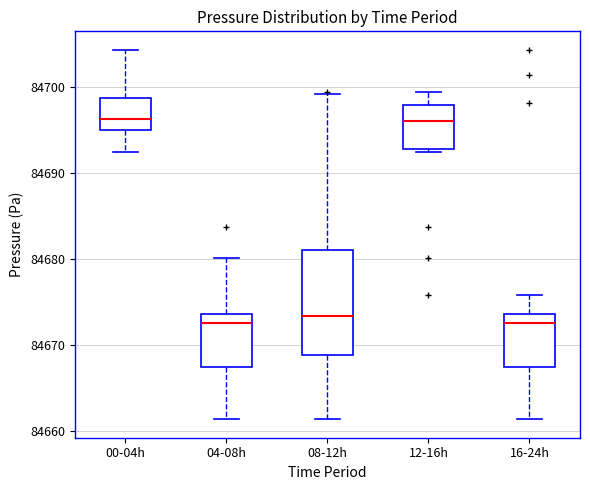

Reading left to right, read every box against the y-axis: the position of its median line, the range the box covers, and the ends of its whiskers. The values are not printed on the chart, so give them approximately, as read against the axis.

00-04h: median 84696, box 84695 to 84699, whiskers 84692 to 84704
04-08h: median 84673, box 84667 to 84674, whiskers 84661 to 84680
08-12h: median 84673, box 84669 to 84681, whiskers 84661 to 84699
12-16h: median 84696, box 84693 to 84698, whiskers 84692 to 84699
16-24h: median 84673, box 84667 to 84674, whiskers 84661 to 84676